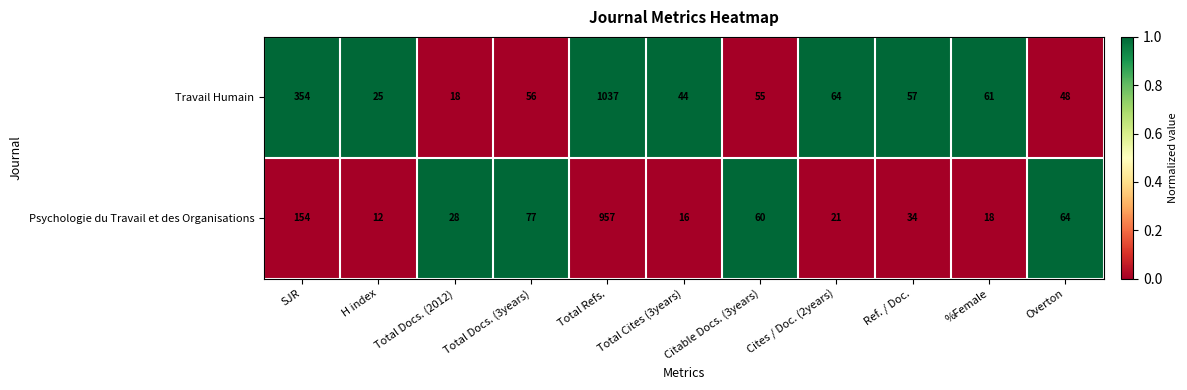

Which series has the largest total across all categories?

Travail Humain